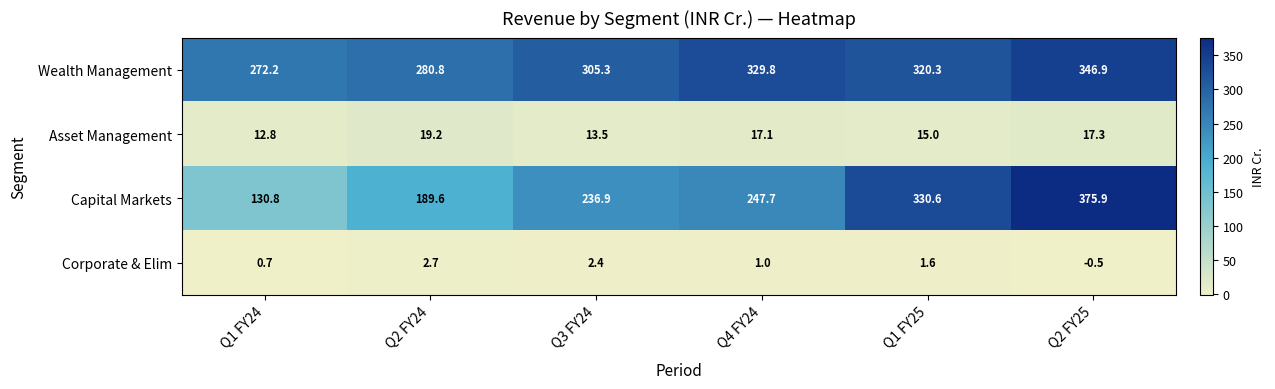

Where does the Corporate & Elim series first go above 1?

Q2 FY24